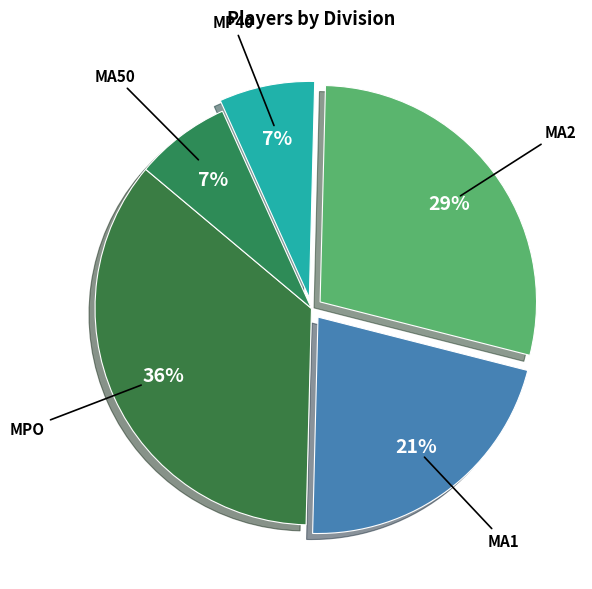

True or false: MA50 accounts for 1% of the total.

False